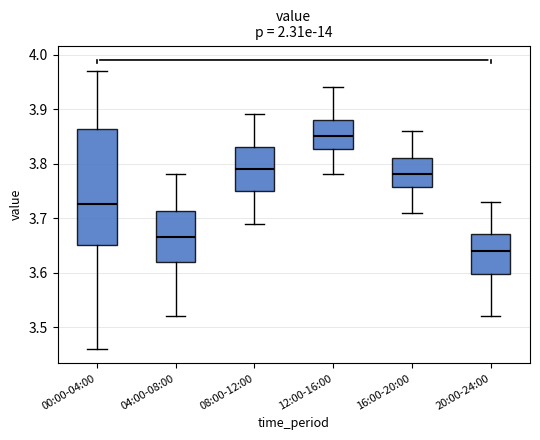

Reading left to right, read every box against the y-axis: the position of its median line, the range the box covers, and the ends of its whiskers. The values are not printed on the chart, so give them approximately, as read against the axis.

00:00-04:00: median 3.73, box 3.65 to 3.86, whiskers 3.46 to 3.97
04:00-08:00: median 3.67, box 3.62 to 3.71, whiskers 3.52 to 3.78
08:00-12:00: median 3.79, box 3.75 to 3.83, whiskers 3.69 to 3.89
12:00-16:00: median 3.85, box 3.83 to 3.88, whiskers 3.78 to 3.94
16:00-20:00: median 3.78, box 3.76 to 3.81, whiskers 3.71 to 3.86
20:00-24:00: median 3.64, box 3.60 to 3.67, whiskers 3.52 to 3.73